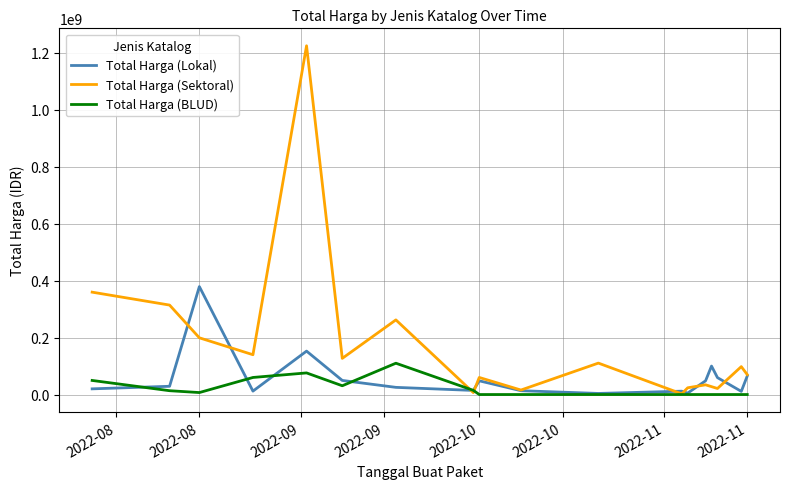

Rank the series by their average value, from highest to lowest.

Total Harga (Sektoral), Total Harga (Lokal), Total Harga (BLUD)